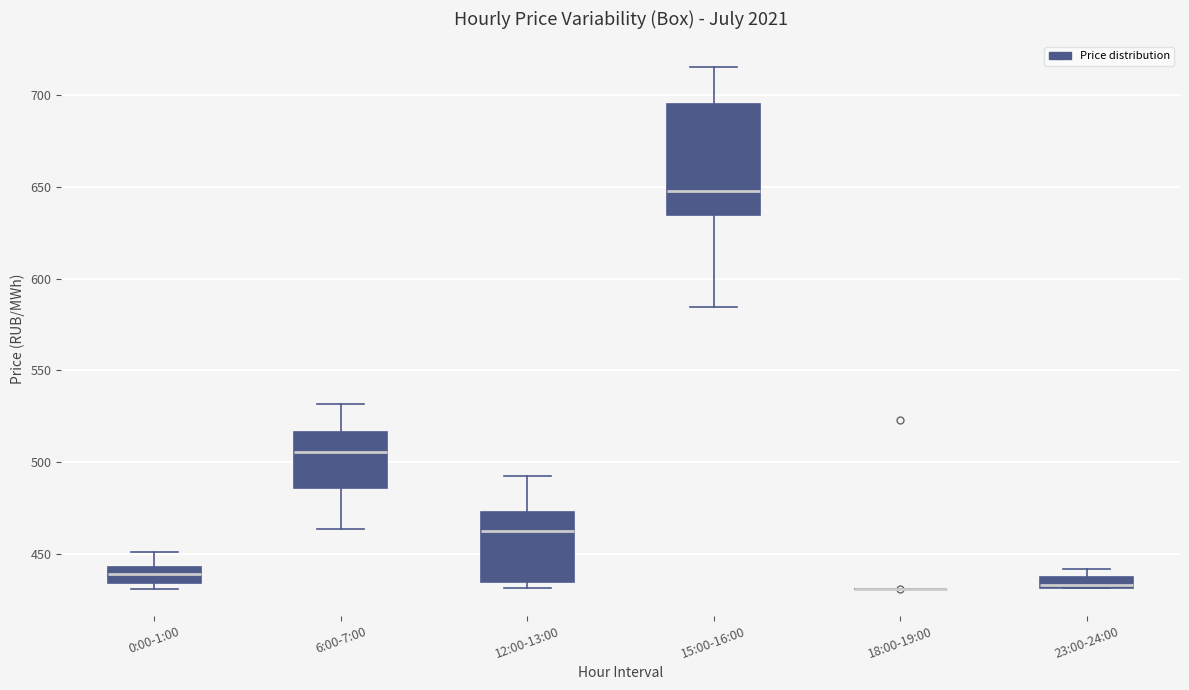

Which box is the tallest, from its lower edge to its upper edge?

15:00-16:00